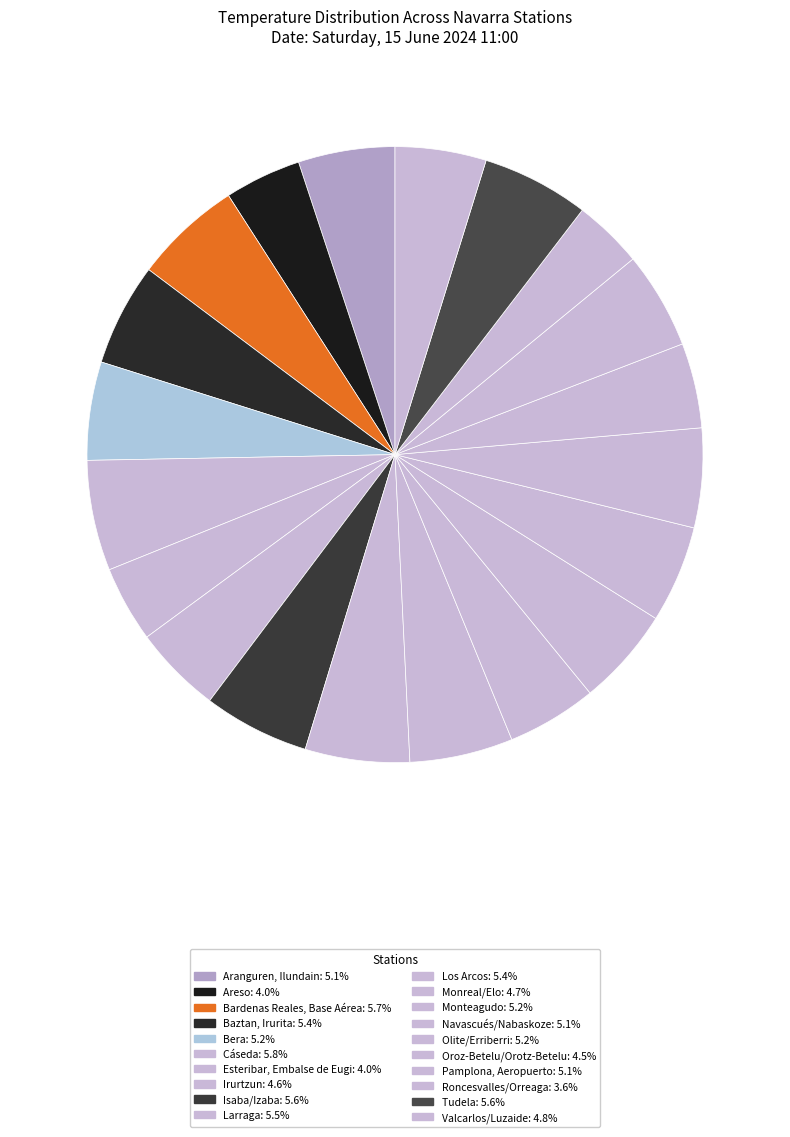

How many segments does this pie chart have?

20